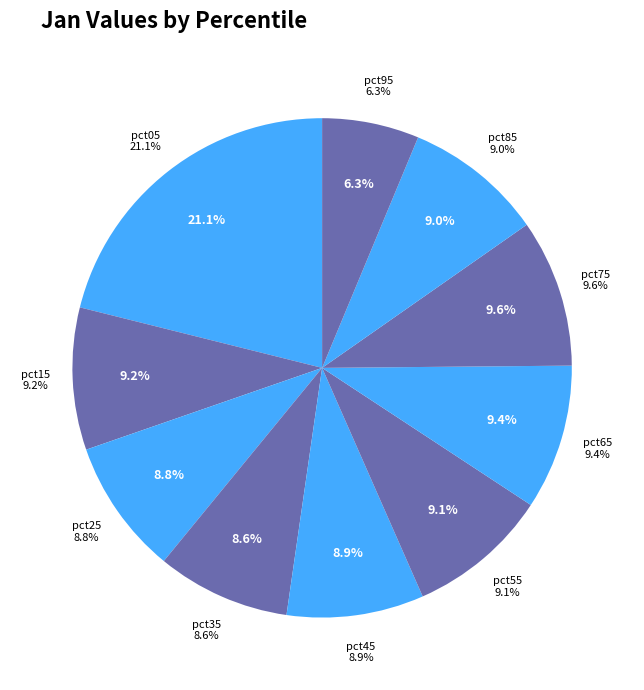

What is the total percentage of pct45 and pct25?

17.6%